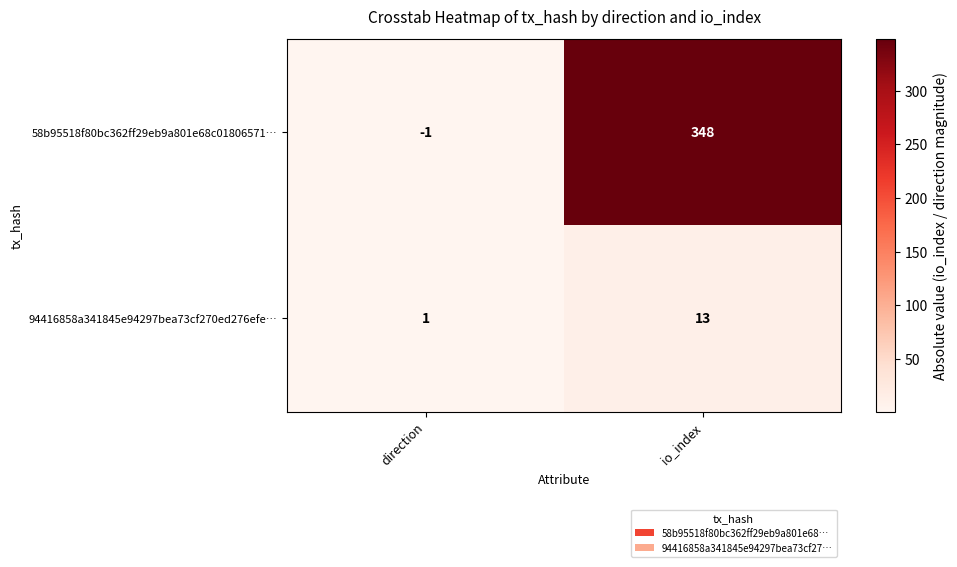

Between direction and io_index, which series saw the biggest shift?

58b95518f80bc362ff29eb9a801e68c01806571…